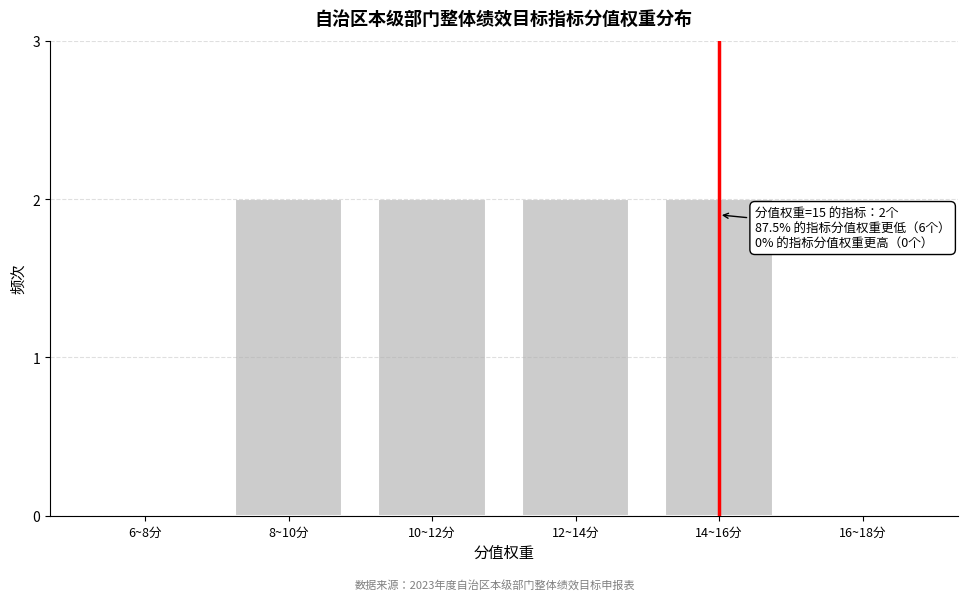

Reading left to right, list all the values displayed in this chart.

6~8分=0	8~10分=2	10~12分=2	12~14分=2	14~16分=2	16~18分=0